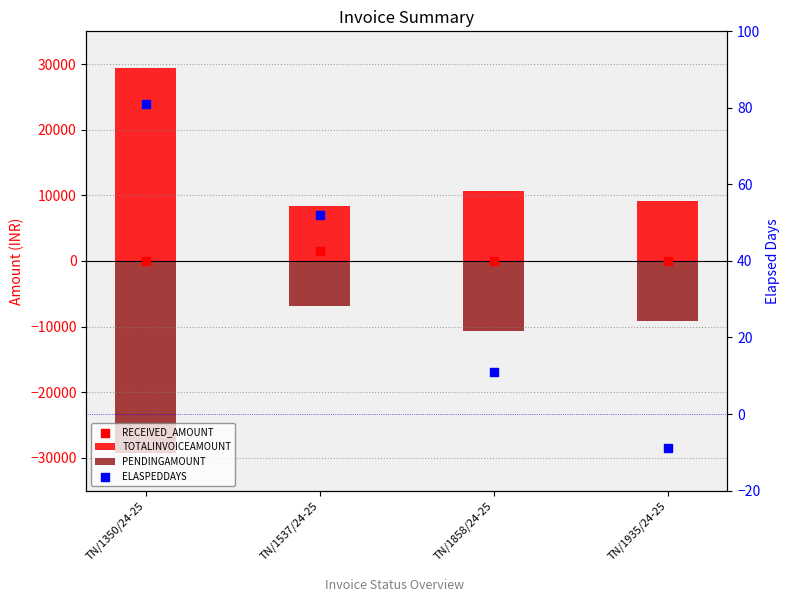

At how many categories does at least one series exceed -19761?

4